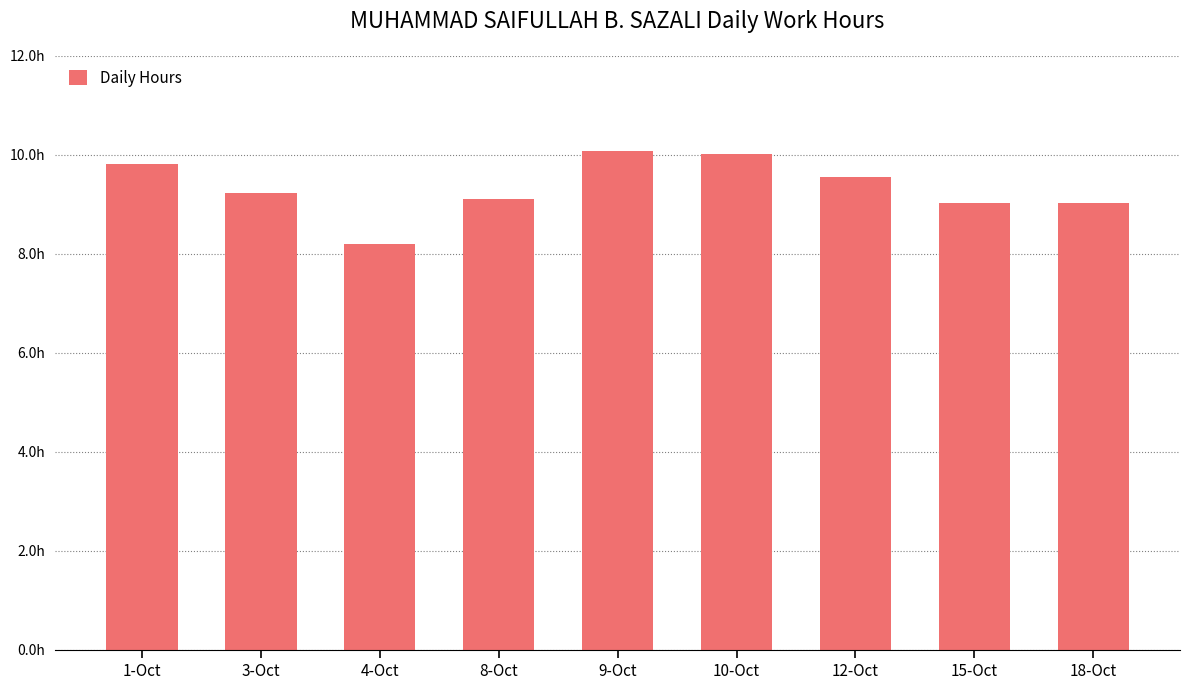

How many data points are less than 9?

1